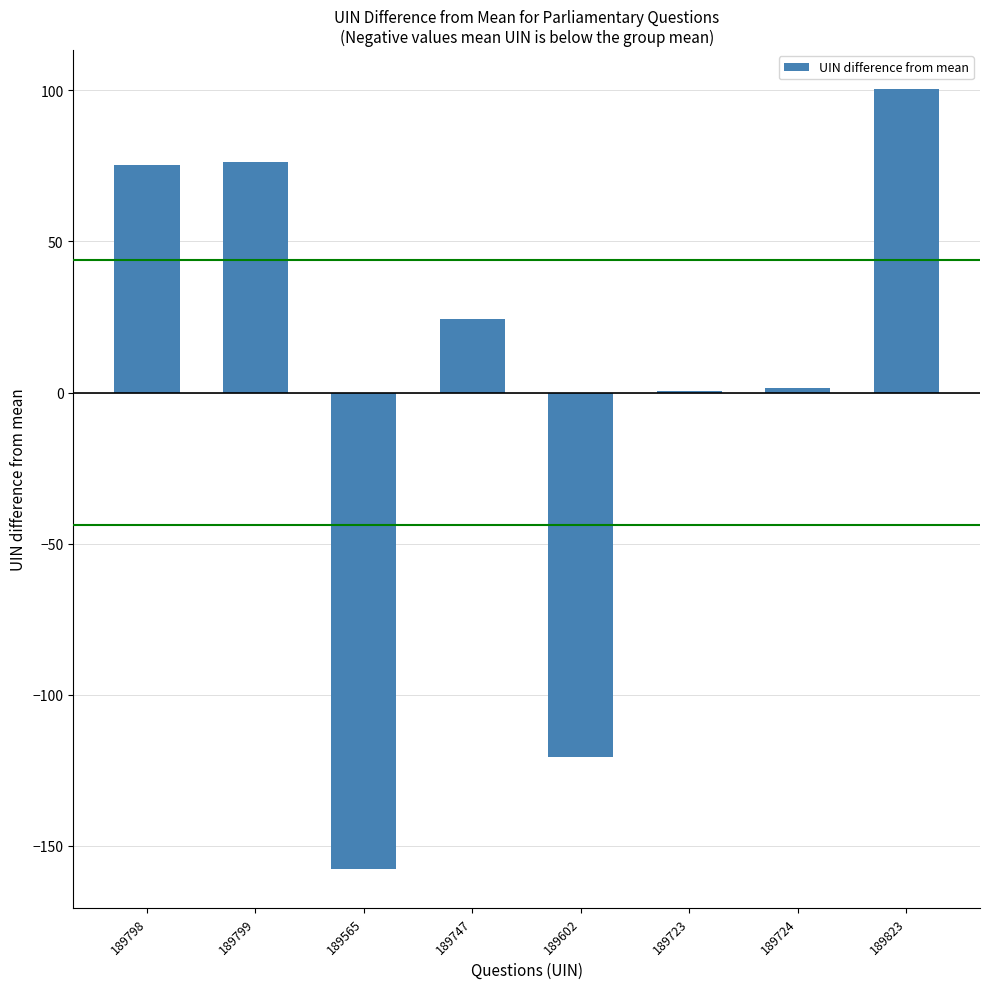

How many distinct data groups are displayed?

1